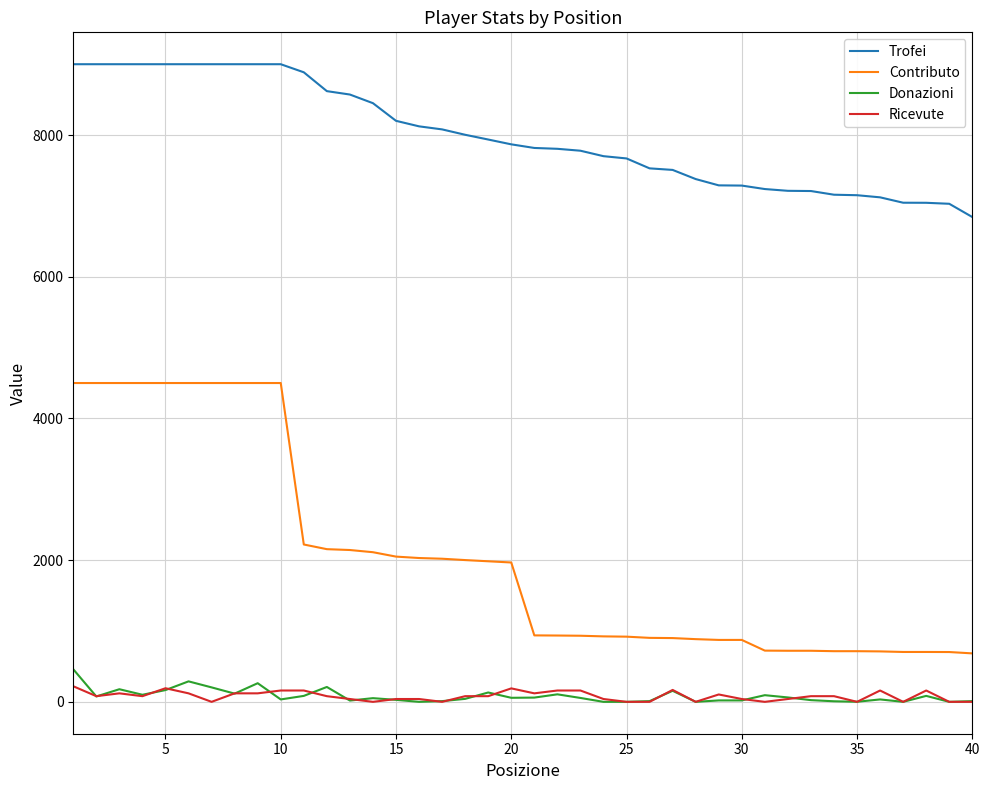

True or false: Trofei and Ricevute intersect in this chart.

False